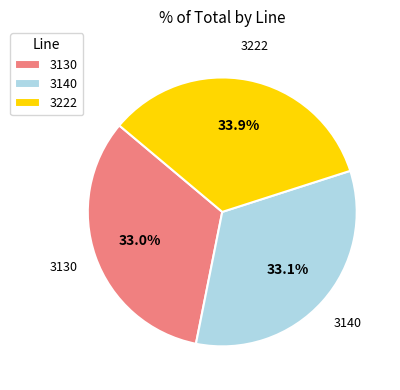

Combined, what portion of the pie is 3222 and 3130?

66.9%